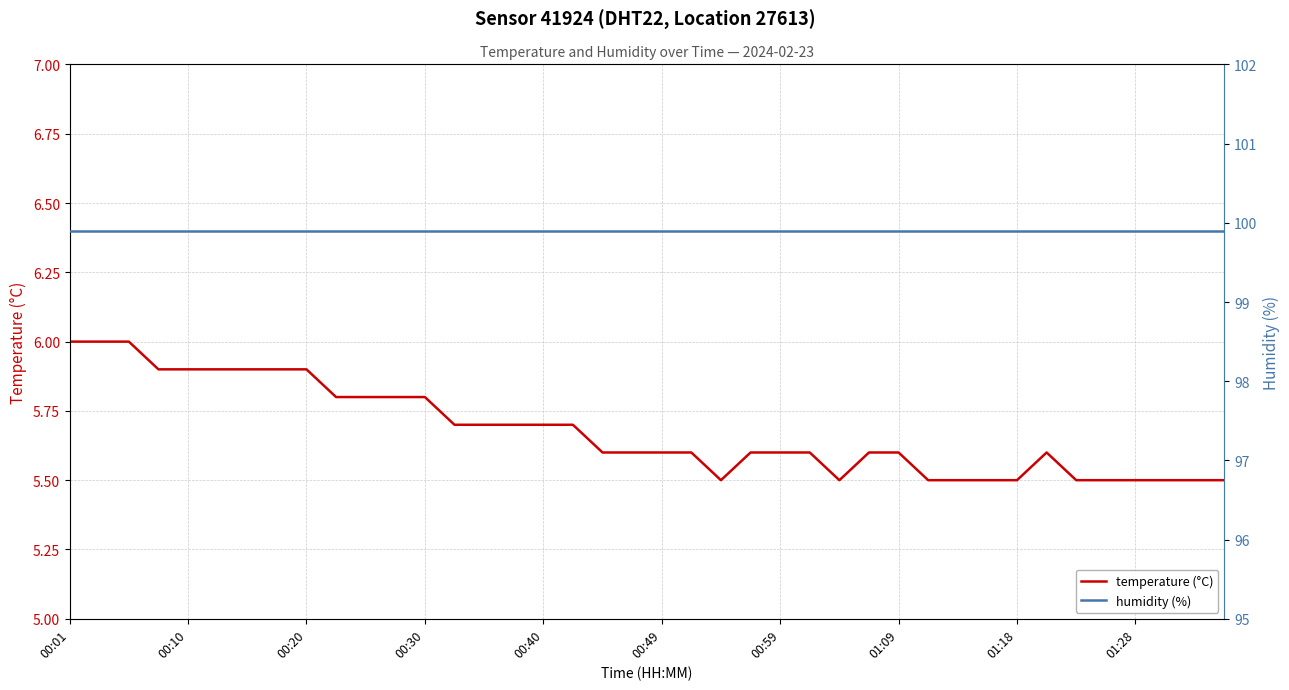

Is it true that temperature (°C) equals 5.9 at 00:20?

True